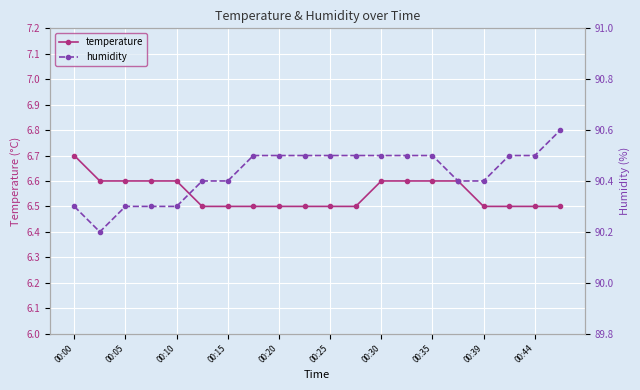

Which category has the highest value in the temperature series?

00:00